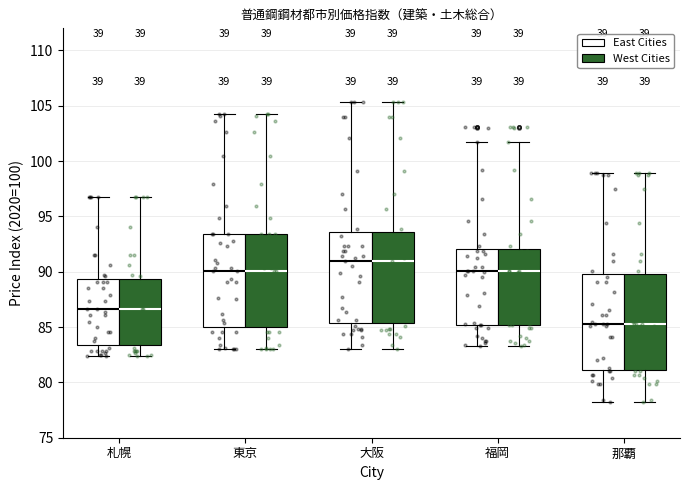

Reading left to right, read every box against the y-axis: the position of its median line, the range the box covers, and the ends of its whiskers. The values are not printed on the chart, so give them approximately, as read against the axis.

札幌 (East Cities): median 86.5, box 83.5 to 89.5, whiskers 82.5 to 97.0
札幌 (West Cities): median 86.5, box 83.5 to 89.5, whiskers 82.5 to 97.0
東京 (East Cities): median 90.0, box 85.0 to 93.5, whiskers 83.0 to 104.5
東京 (West Cities): median 90.0, box 85.0 to 93.5, whiskers 83.0 to 104.5
大阪 (East Cities): median 91.0, box 85.5 to 93.5, whiskers 83.0 to 105.5
大阪 (West Cities): median 91.0, box 85.5 to 93.5, whiskers 83.0 to 105.5
福岡 (East Cities): median 90.0, box 85.0 to 92.0, whiskers 83.5 to 101.5
福岡 (West Cities): median 90.0, box 85.0 to 92.0, whiskers 83.5 to 101.5
那覇 (East Cities): median 85.5, box 81.0 to 90.0, whiskers 78.0 to 99.0
那覇 (West Cities): median 85.5, box 81.0 to 90.0, whiskers 78.0 to 99.0